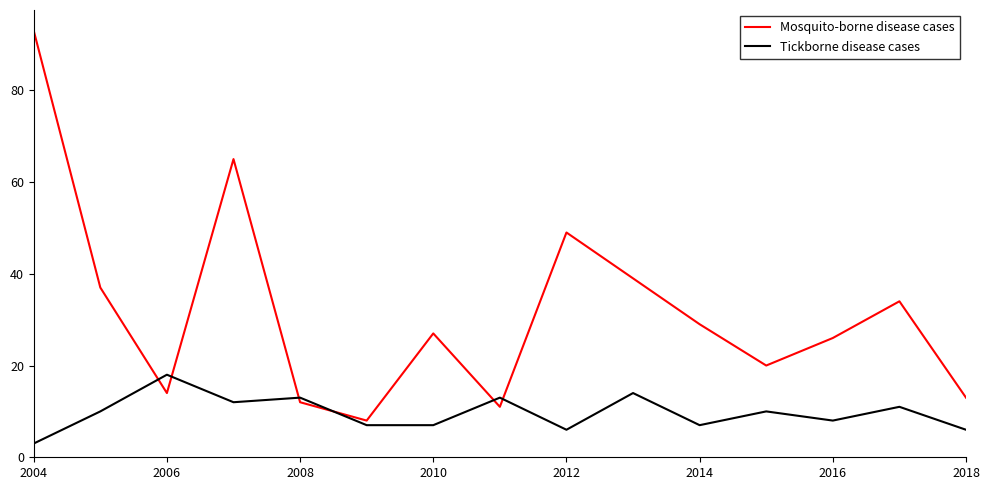

Which series has the widest spread of values?

Mosquito-borne disease cases